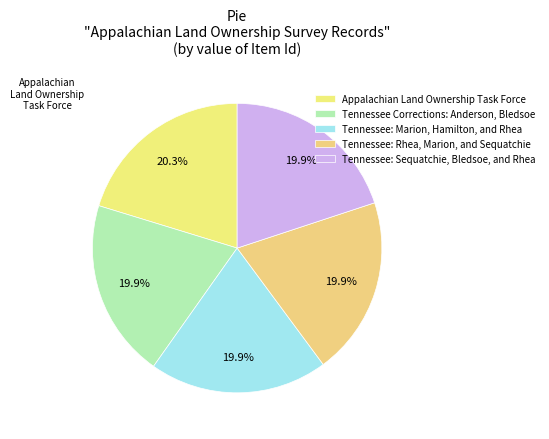

How many segments does this pie chart have?

5